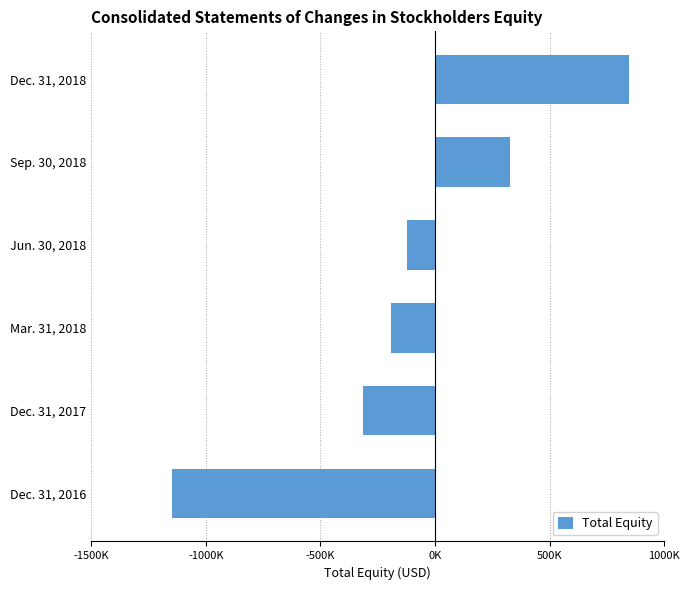

Rank the categories by value from lowest to highest.

Dec. 31, 2016, Dec. 31, 2017, Mar. 31, 2018, Jun. 30, 2018, Sep. 30, 2018, Dec. 31, 2018